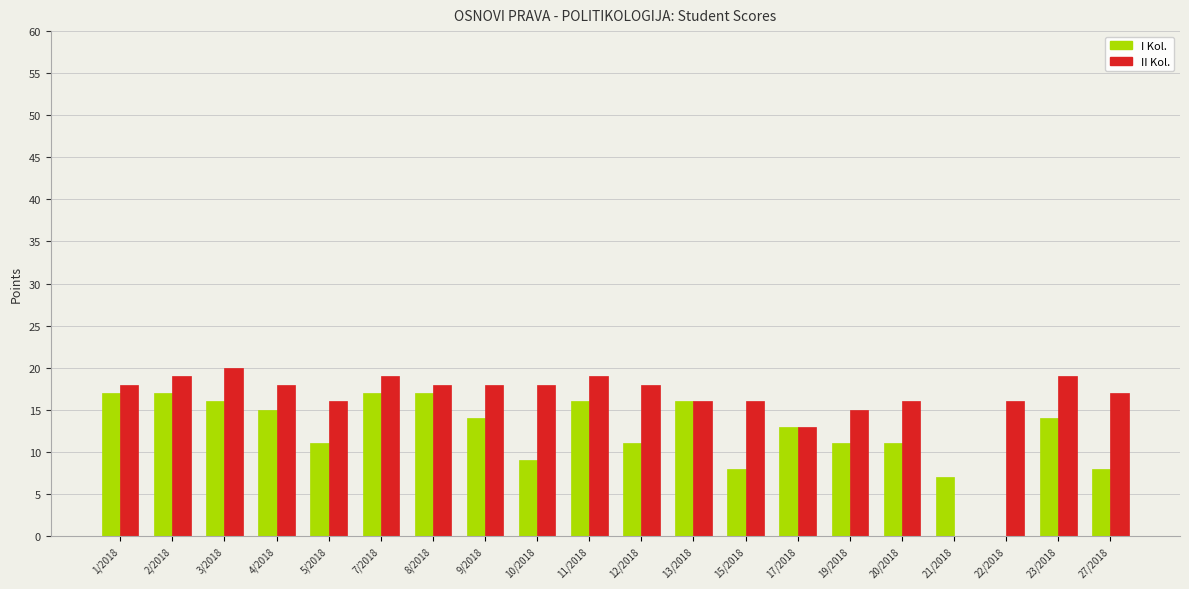

What is the sum of the II Kol. values at 5/2018 and 3/2018?

36